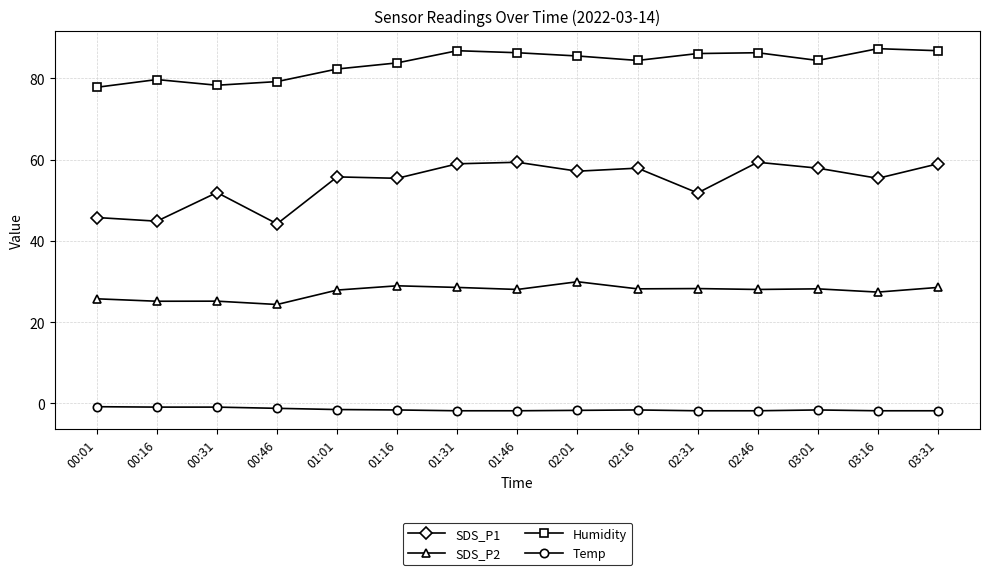

True or false: Humidity and Temp intersect in this chart.

False